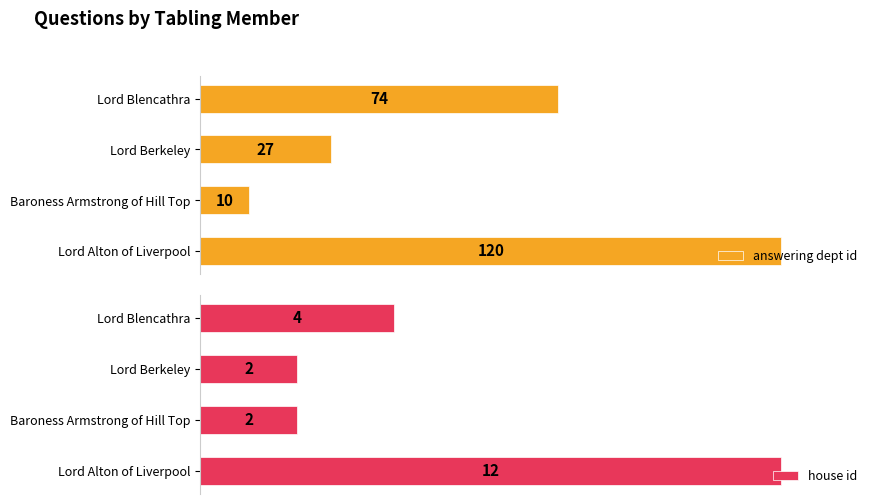

Which series has the largest total across all categories?

answering dept id